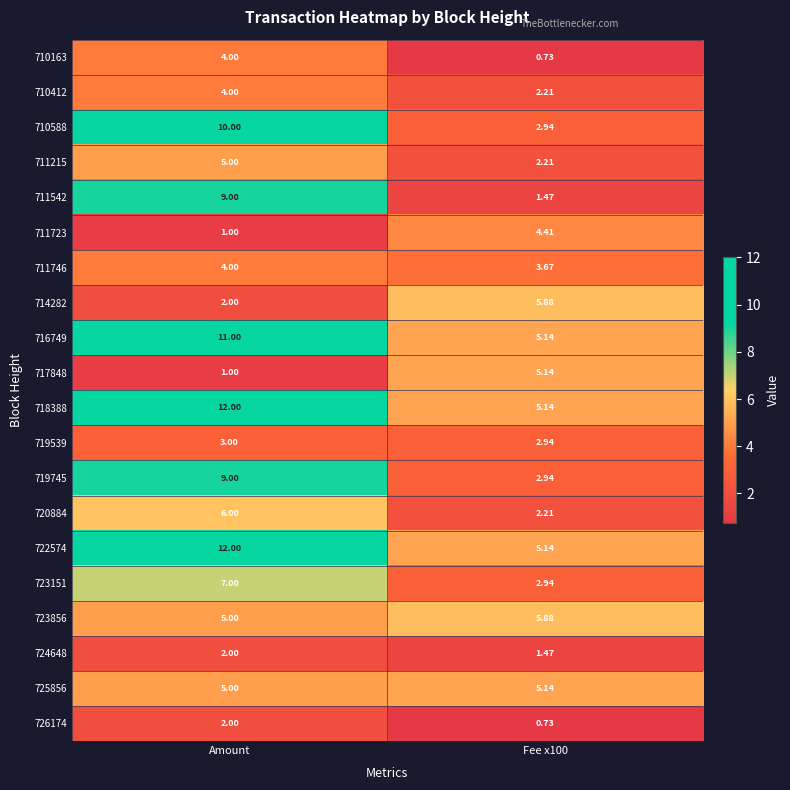

Which label corresponds to the largest value in the chart?

Amount